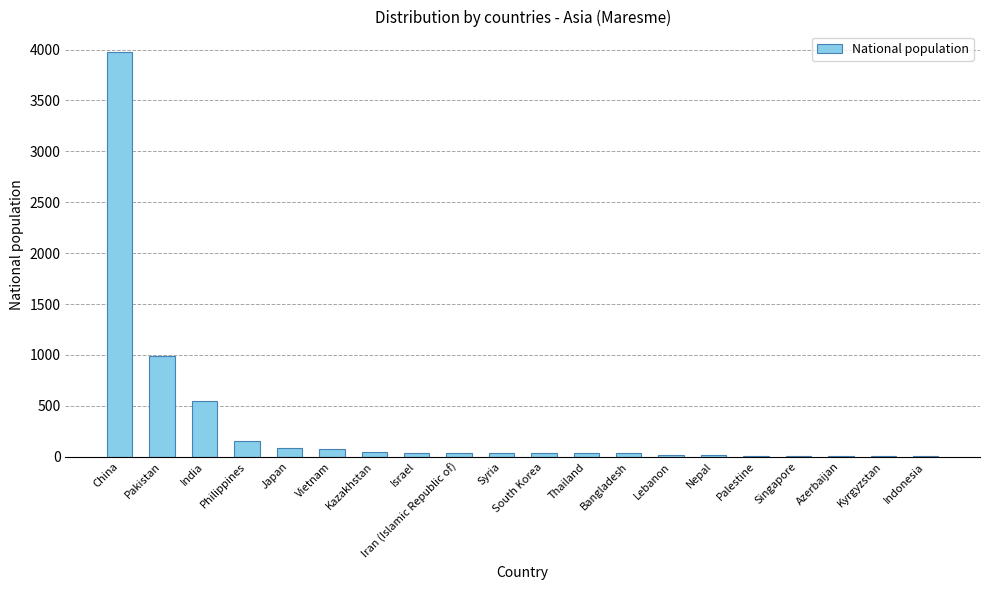

What is the maximum value shown in the chart?

3978